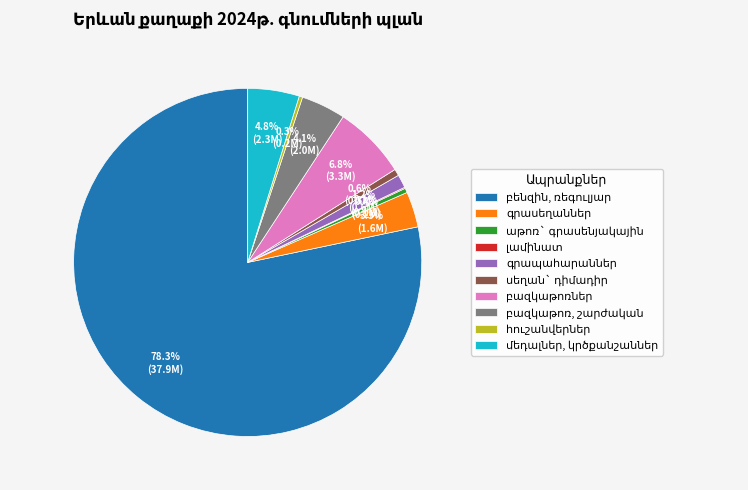

Does any single category account for the majority?

Yes